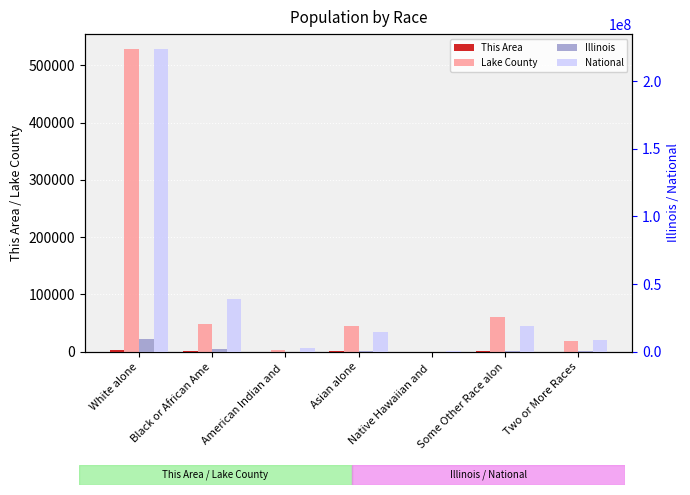

How many data points in Lake County are less than 44358?

3